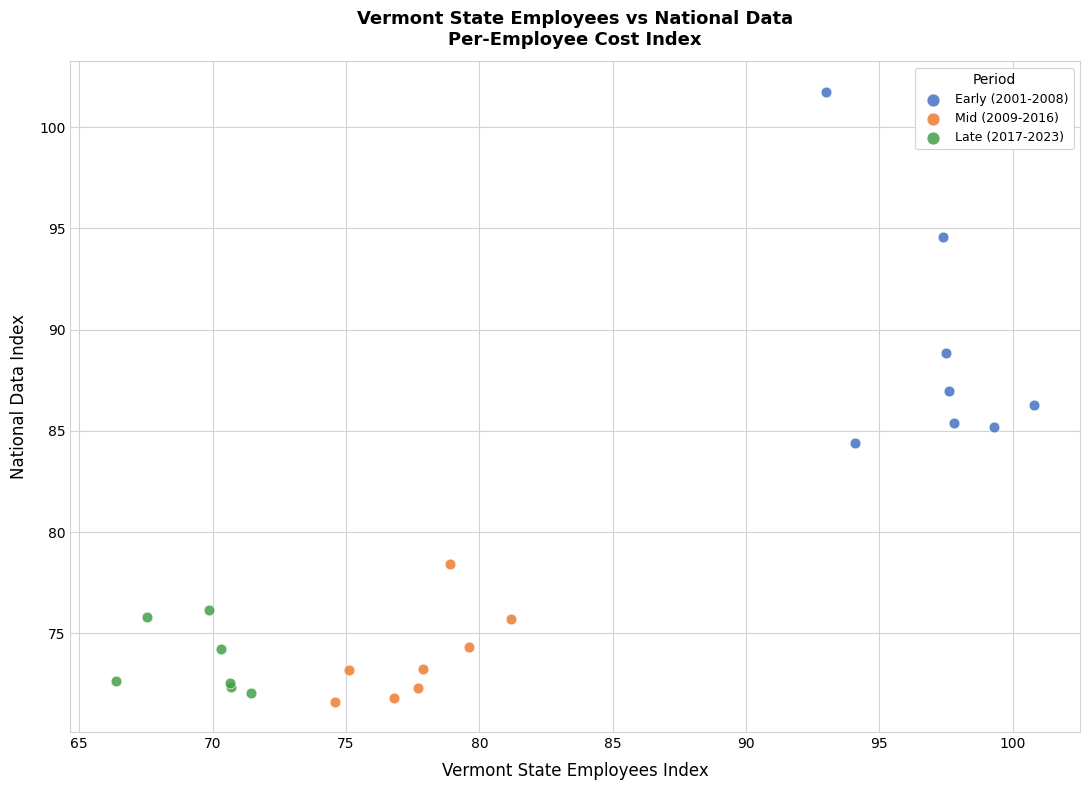

Which series has the largest Y range (max minus min)?

Early (2001-2008)